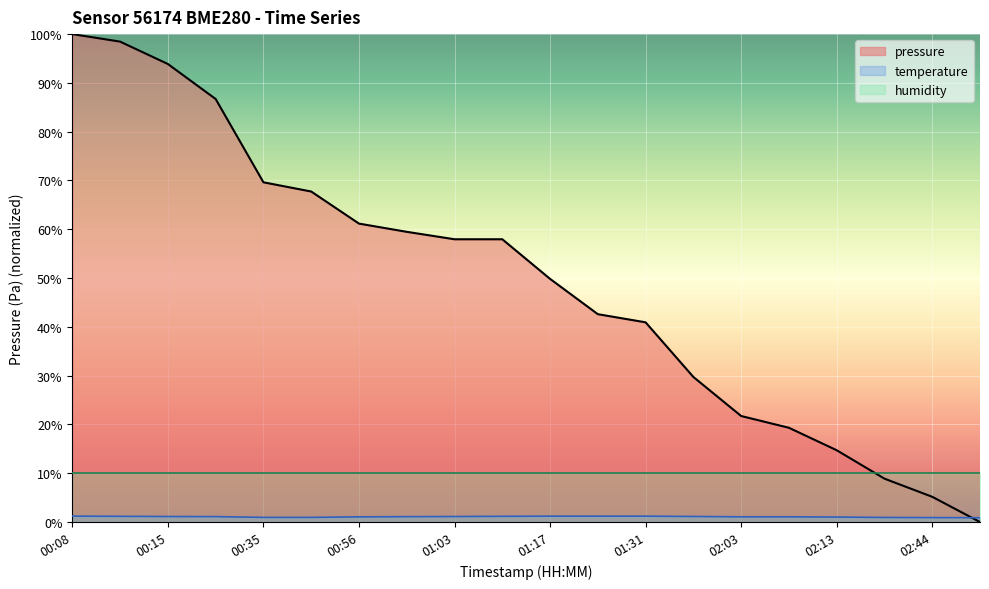

What is the greatest value displayed?

100.0